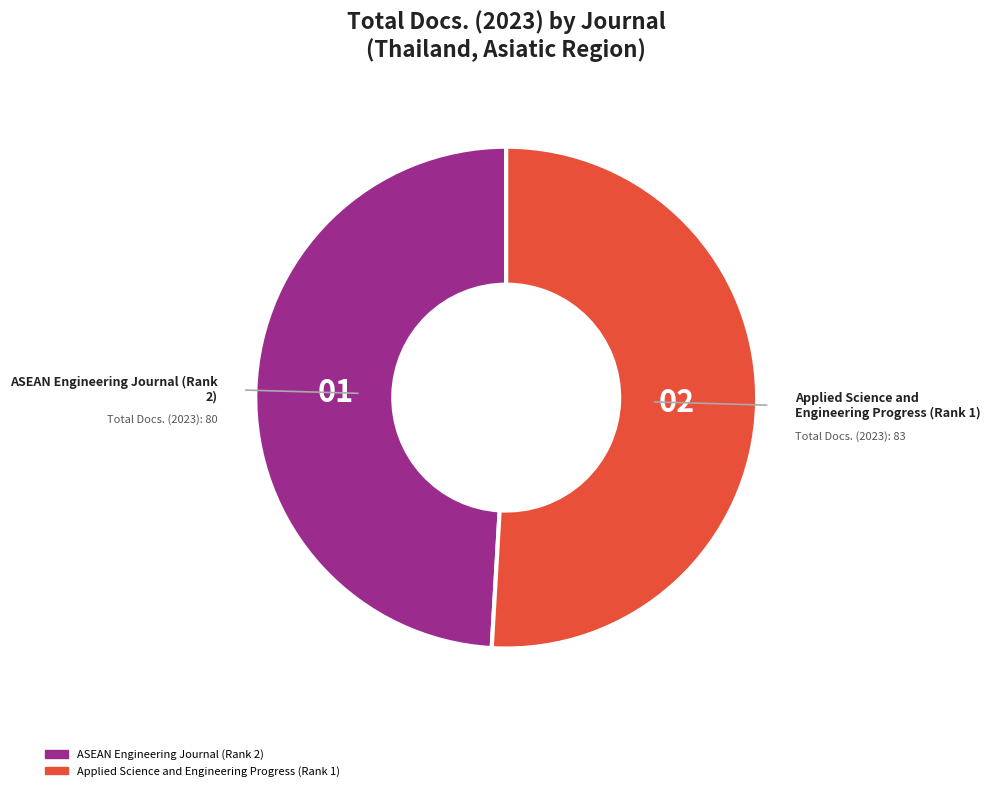

Which category has the biggest portion of the pie?

Applied Science and Engineering Progress (Rank 1)